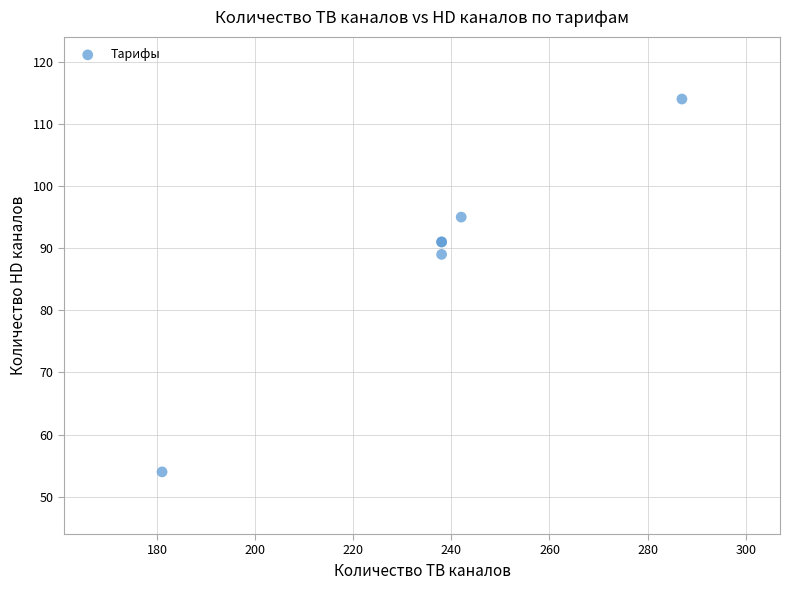

What Y value in the scatter plot is closest to 84?

89